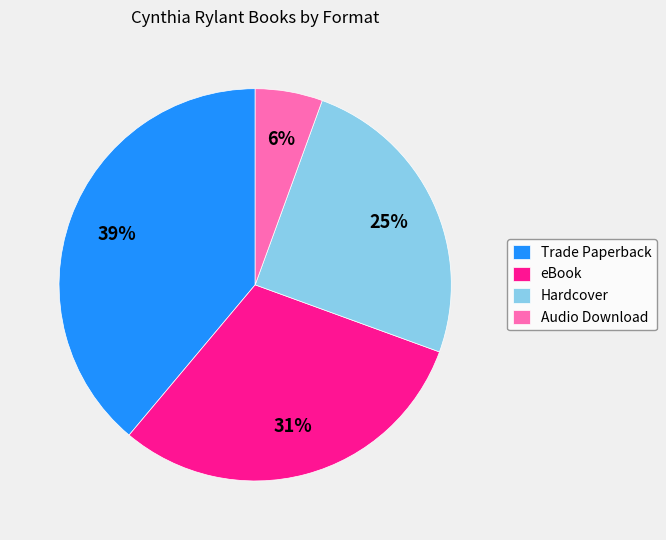

Count the number of slices in the pie.

4